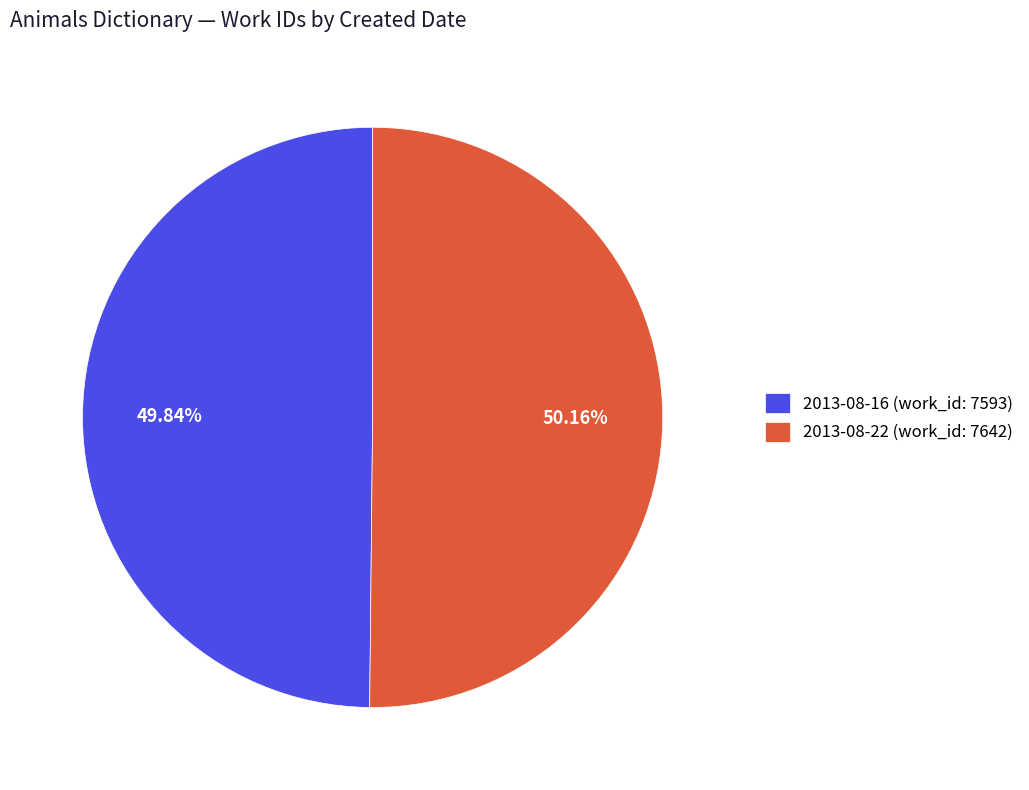

To the nearest percent, what is the average slice percentage?

50%